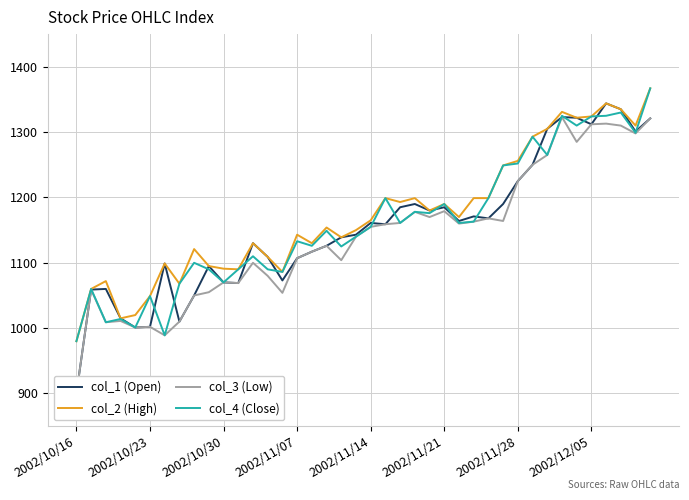

At which category does the chart reach its minimum across all series?

2002/10/16